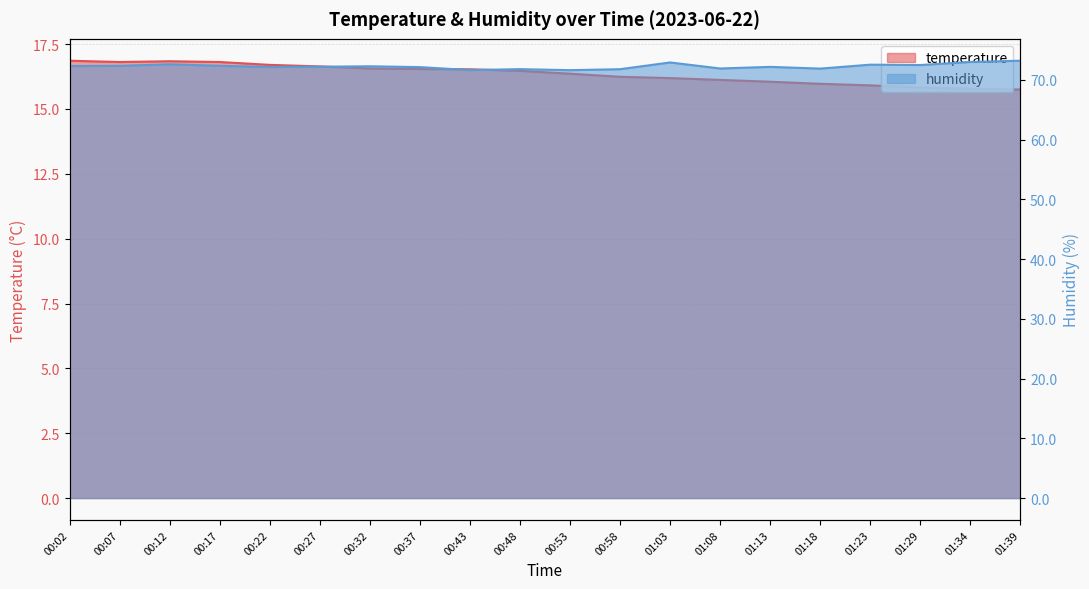

What is the sum of all humidity values?

1445.2